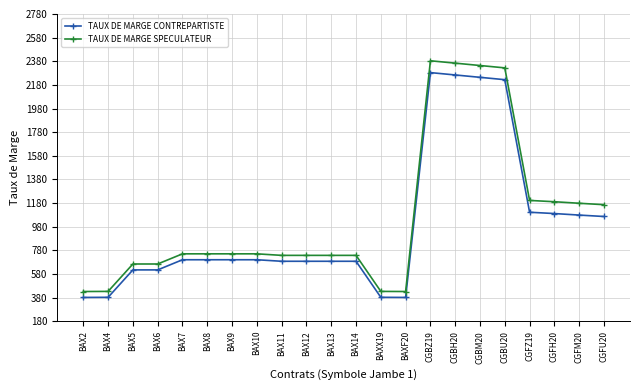

True or false: TAUX DE MARGE SPECULATEUR and TAUX DE MARGE CONTREPARTISTE intersect in this chart.

False